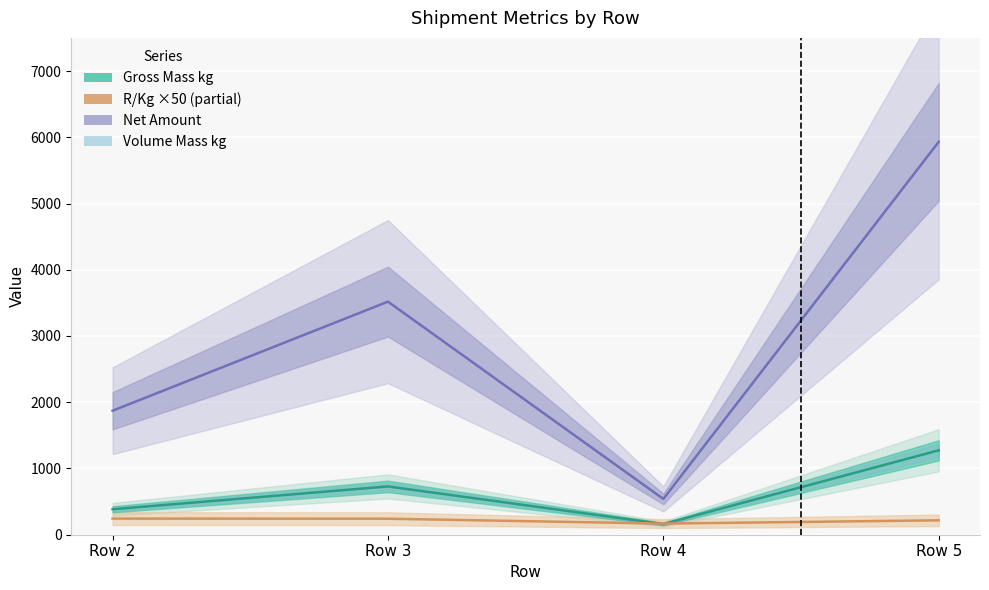

How many lines are shown in the chart?

3